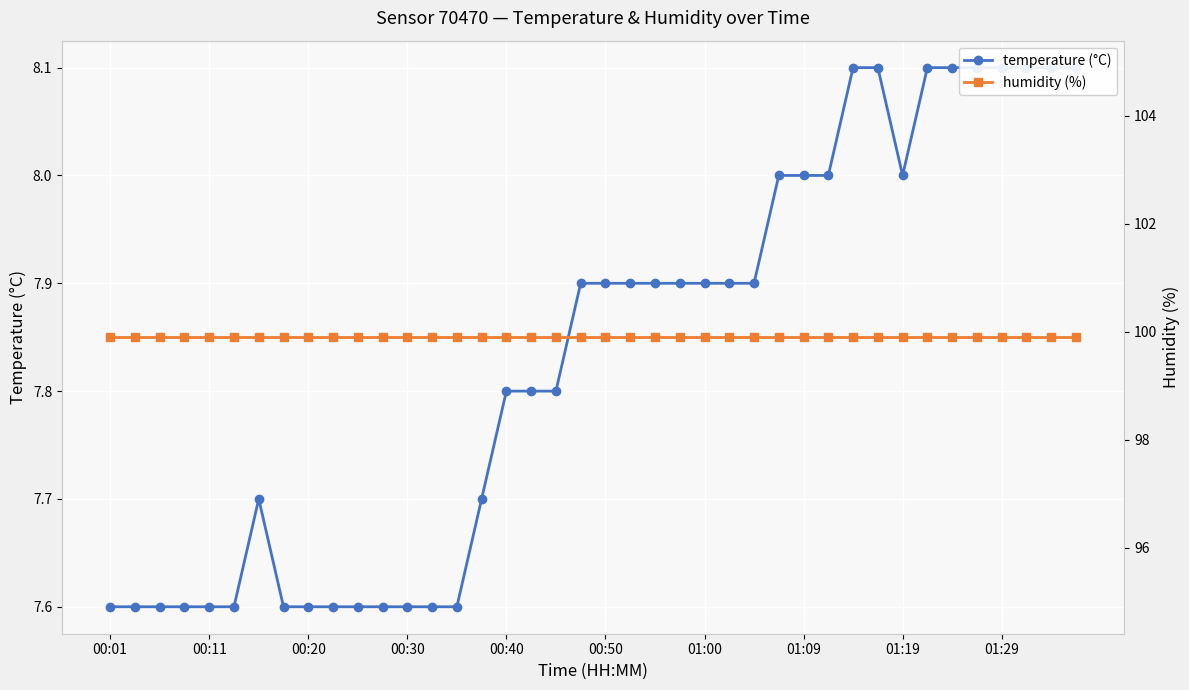

List the series in order of their peak value, lowest first.

temperature (°C), humidity (%)